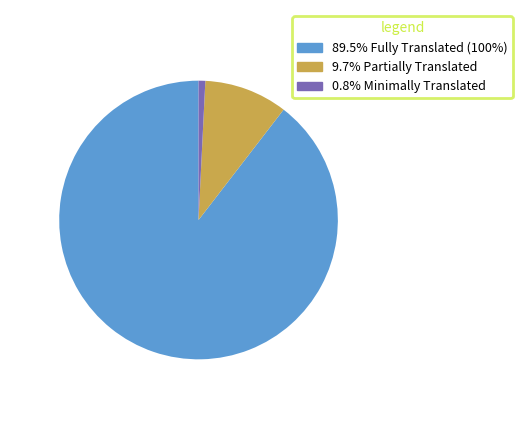

Is there a majority slice in this chart?

Yes